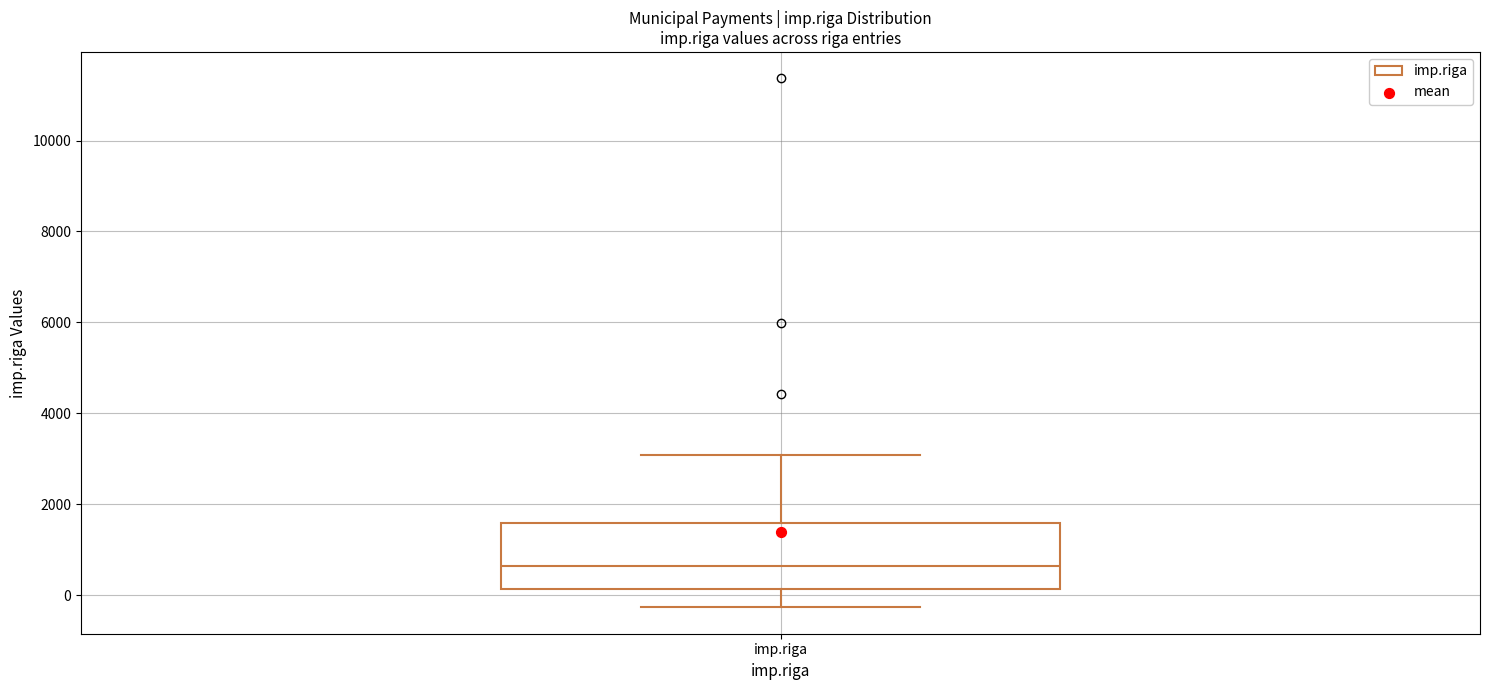

Where does the lower whisker of the box for imp.riga end on the y-axis? The values are not printed on the chart, so give them approximately, as read against the axis.

-200